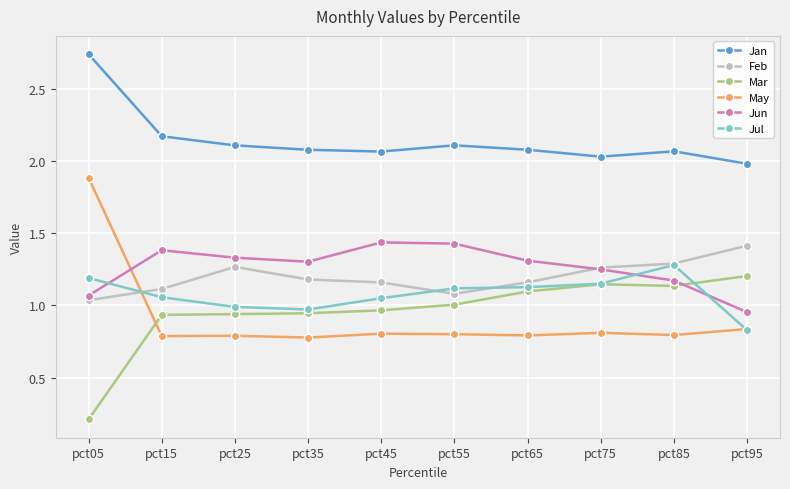

How many lines are shown in the chart?

6